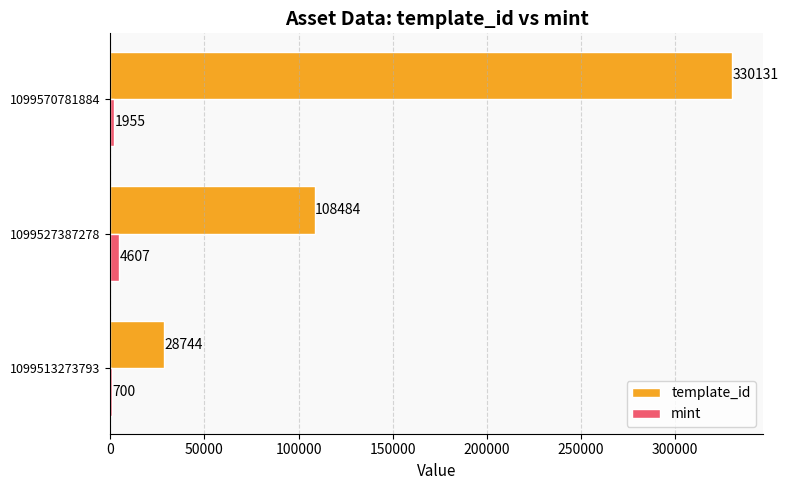

At which category is the sum across all series the highest?

1099570781884